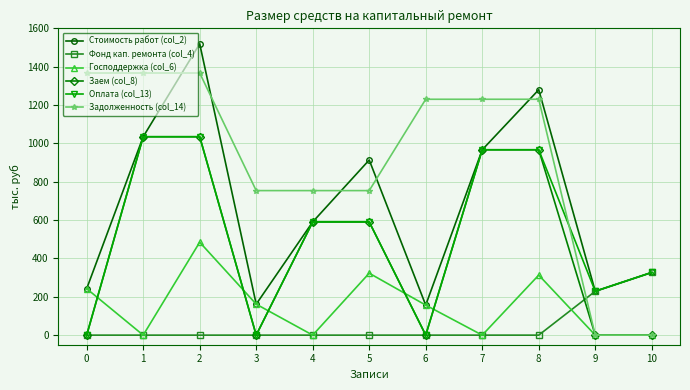

In Оплата (col_13), how many points are lower than both neighbors (excluding endpoints)?

3